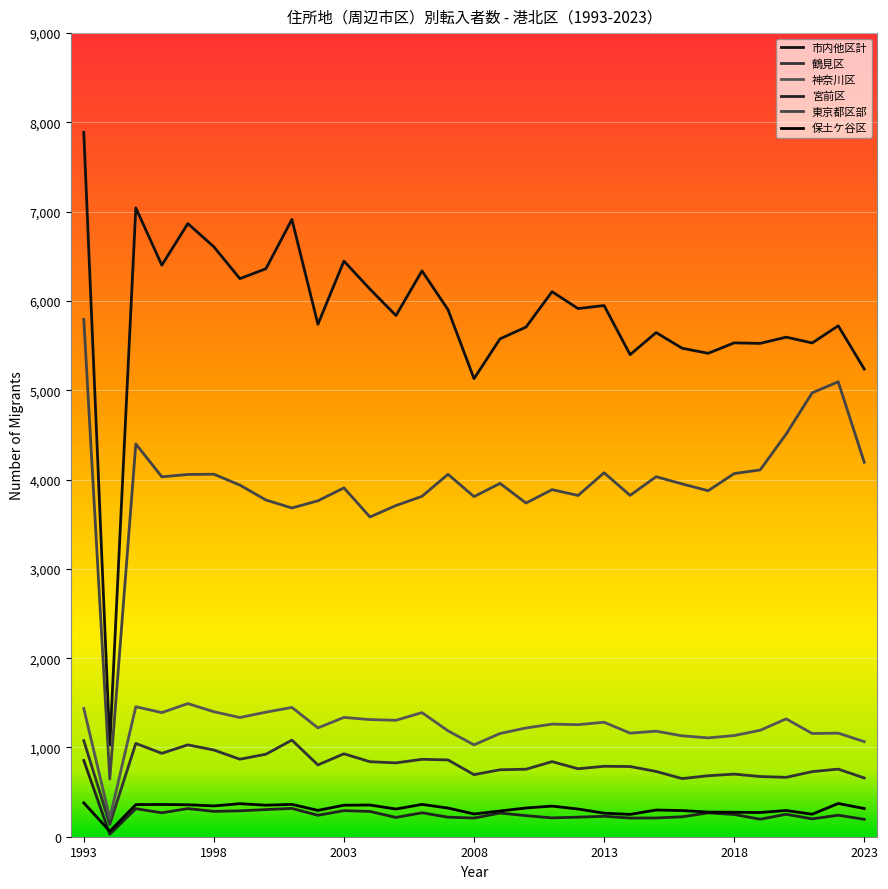

How many lines are shown in the chart?

6